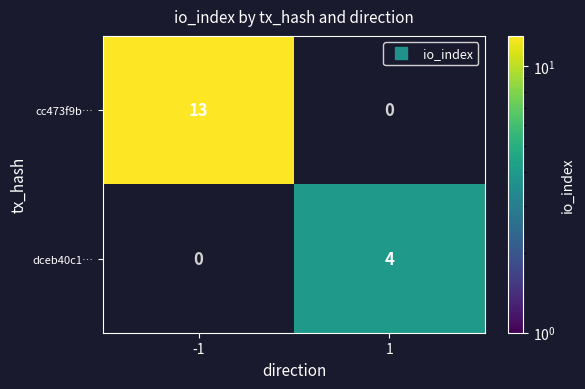

At which category does the chart reach its peak across all series?

-1